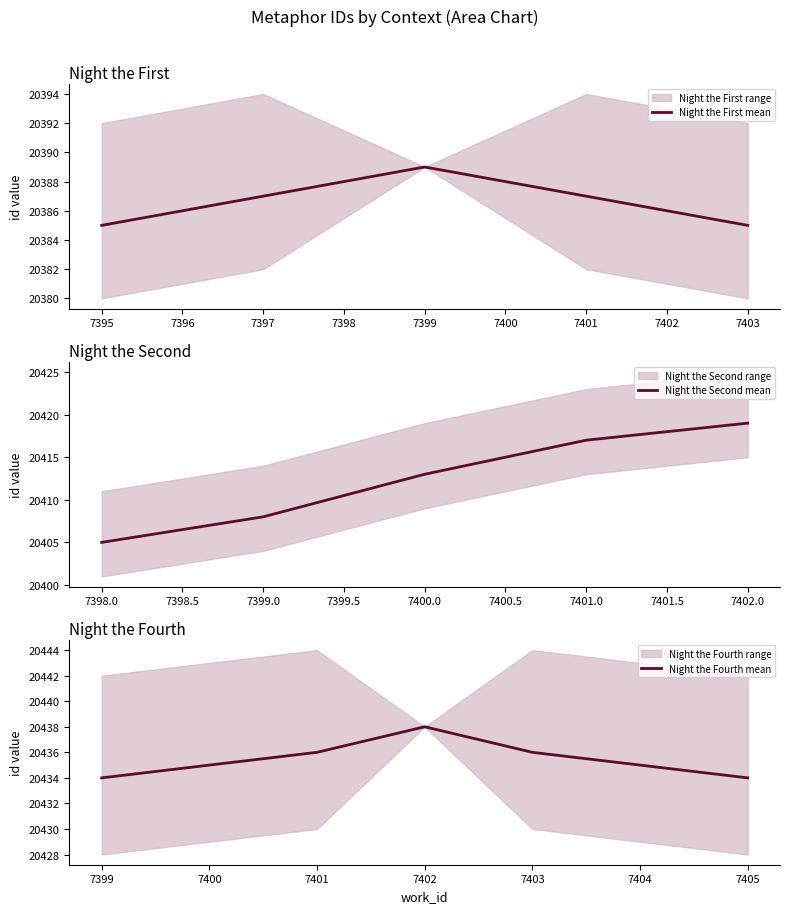

True or false: Night the First mean has a value of 26677 at 7395.

False